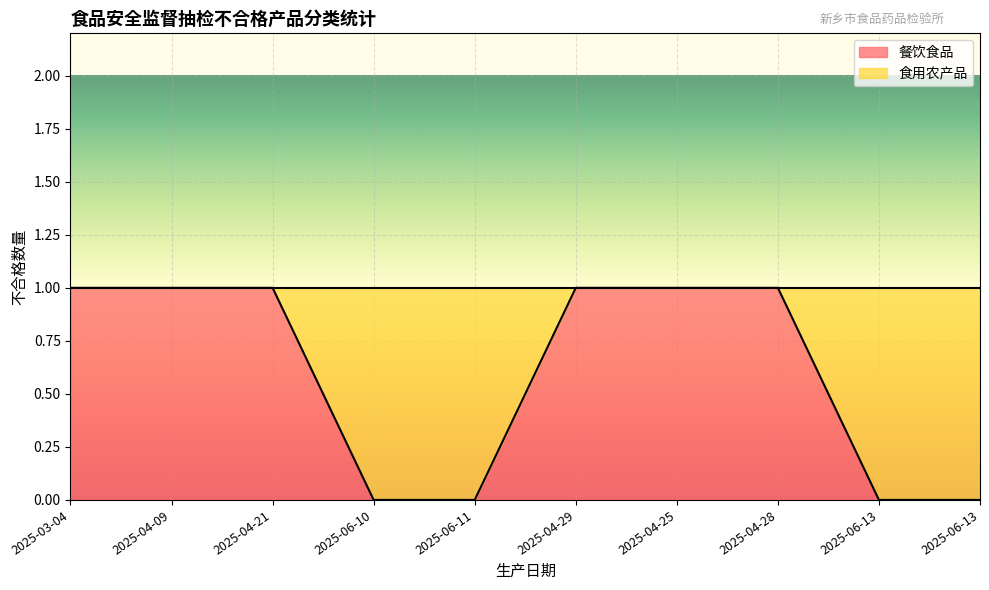

Rank the categories by value from highest to lowest.

2025-03-04, 2025-04-09, 2025-04-21, 2025-04-29, 2025-04-25, 2025-04-28, 2025-06-10, 2025-06-11, 2025-06-13, 2025-06-13